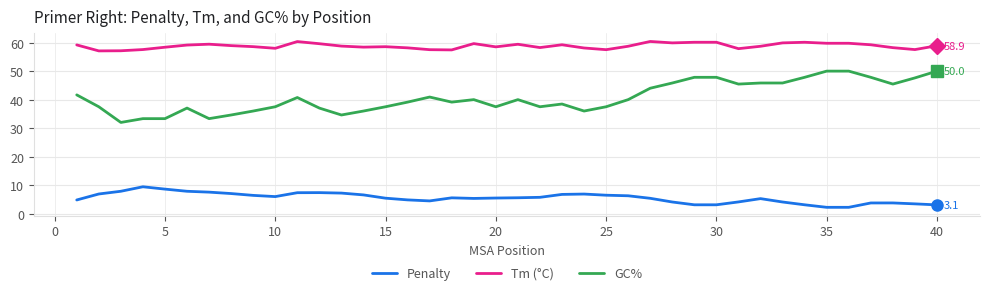

Rank the series by their average value, from highest to lowest.

Tm (°C), GC%, Penalty